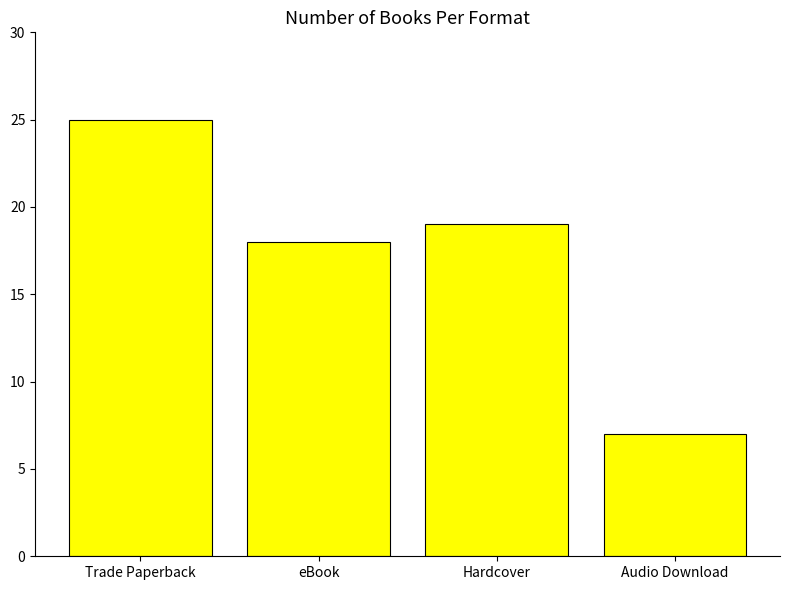

List the labels in order of value, largest first.

Trade Paperback, Hardcover, eBook, Audio Download